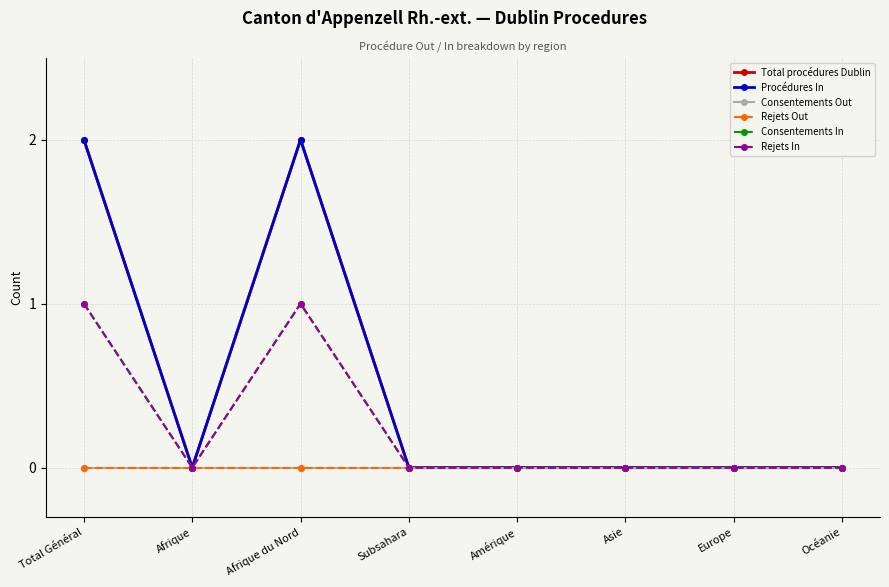

At which category does Procédures In reach its first local peak?

Afrique du Nord